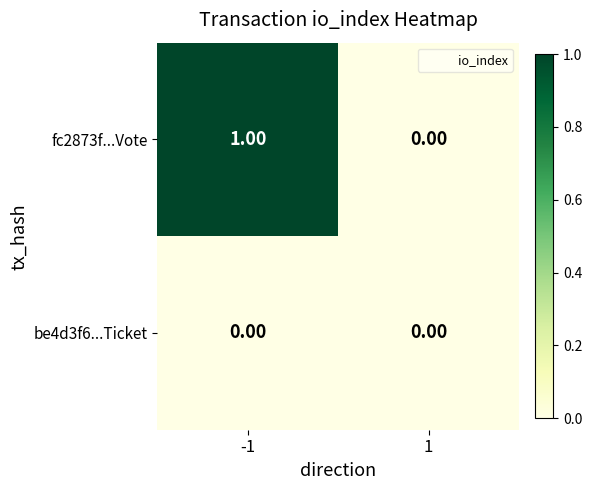

At which category is the sum across all series the highest?

-1